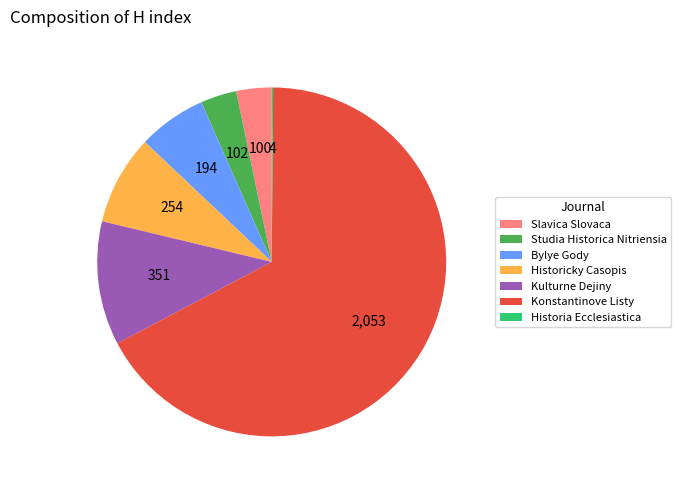

Combined, do Studia Historica Nitriensia and Slavica Slovaca account for over 50%?

No